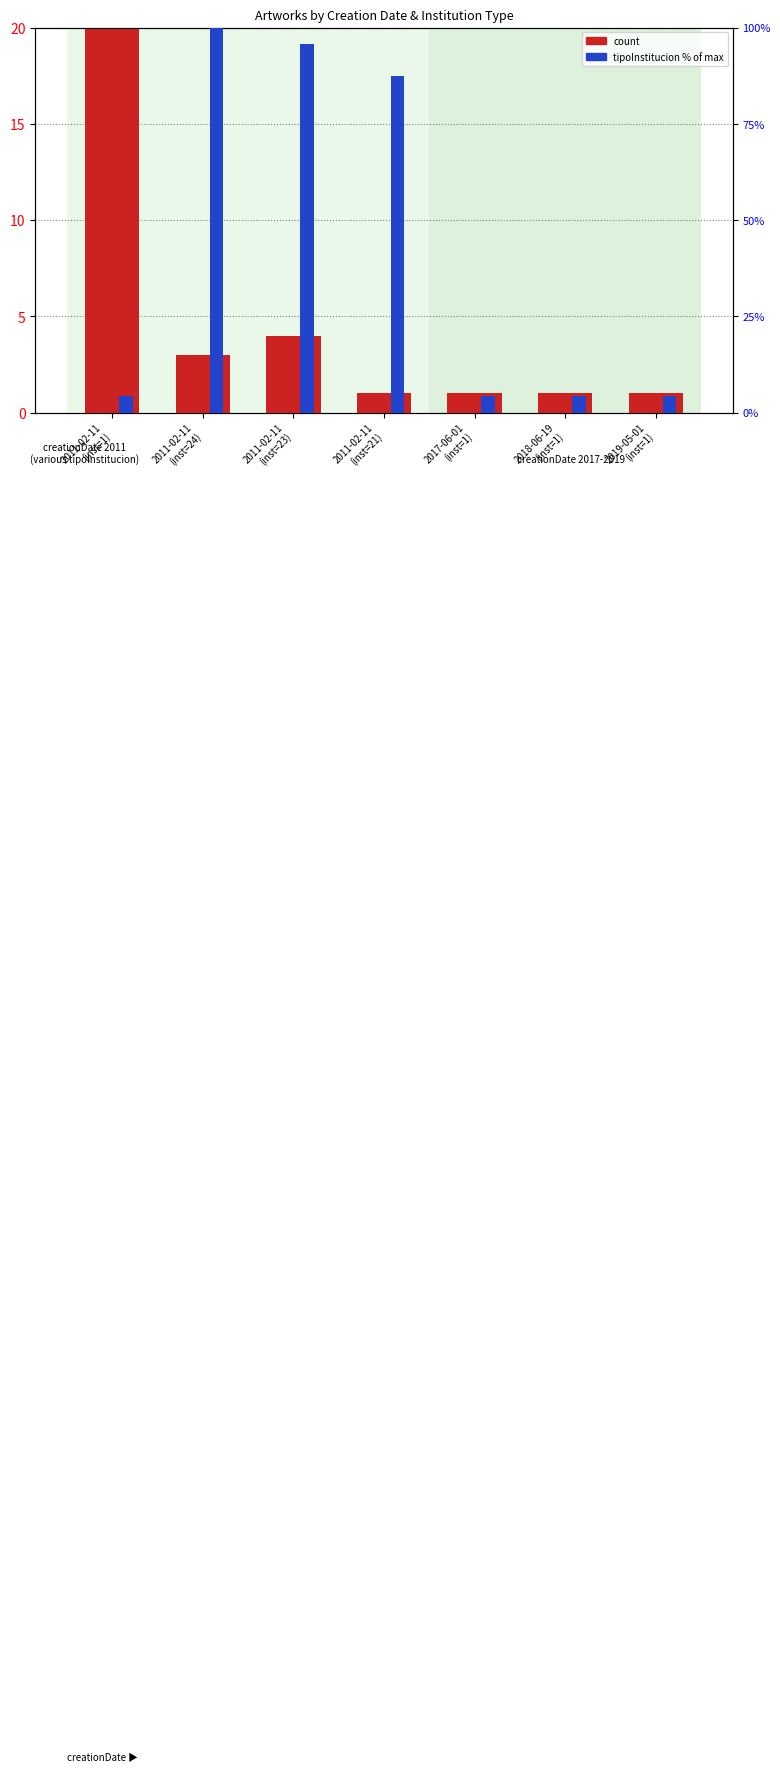

What is the greatest value displayed?

100.0